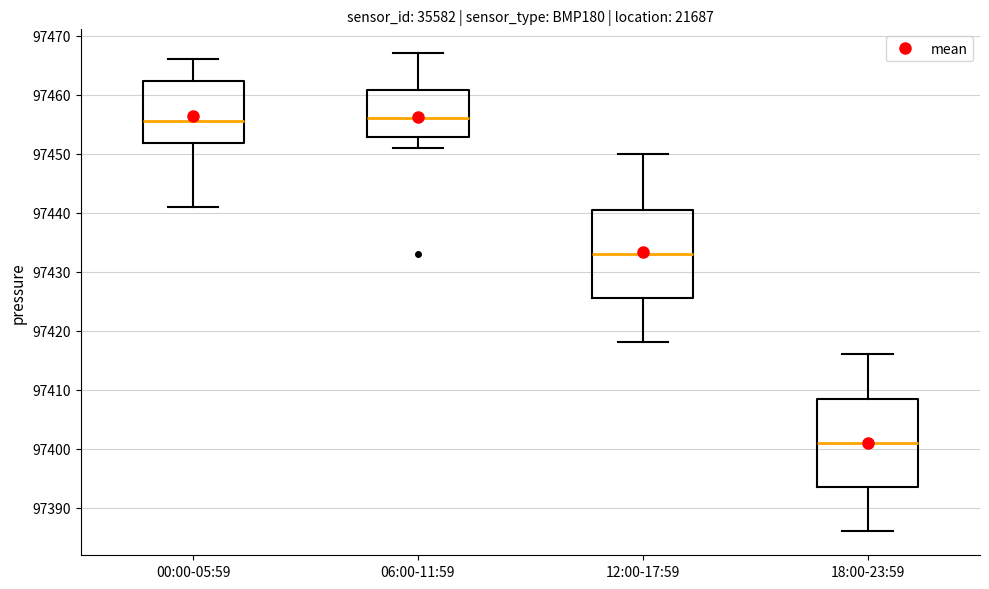

Where does the lower whisker of the box for 00:00-05:59 end on the y-axis? The values are not printed on the chart, so give them approximately, as read against the axis.

97441